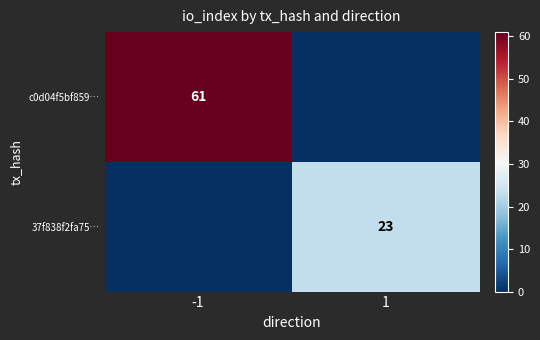

True or false: 37f838f2fa75… has a value of 23 at 1.

True